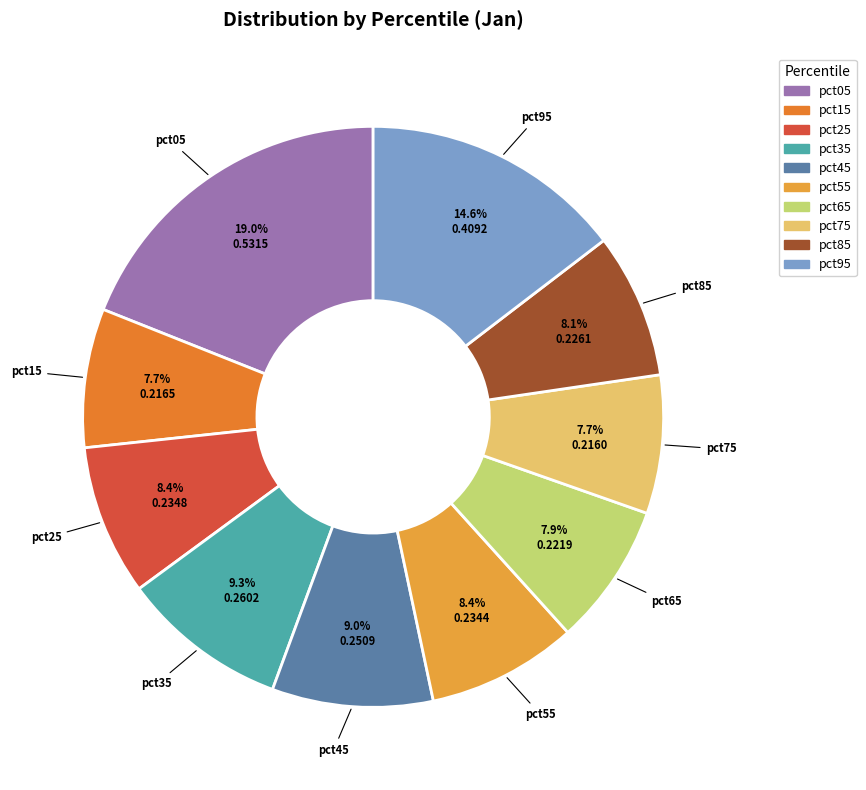

Do pct65 and pct45 together represent more than half of the pie?

No